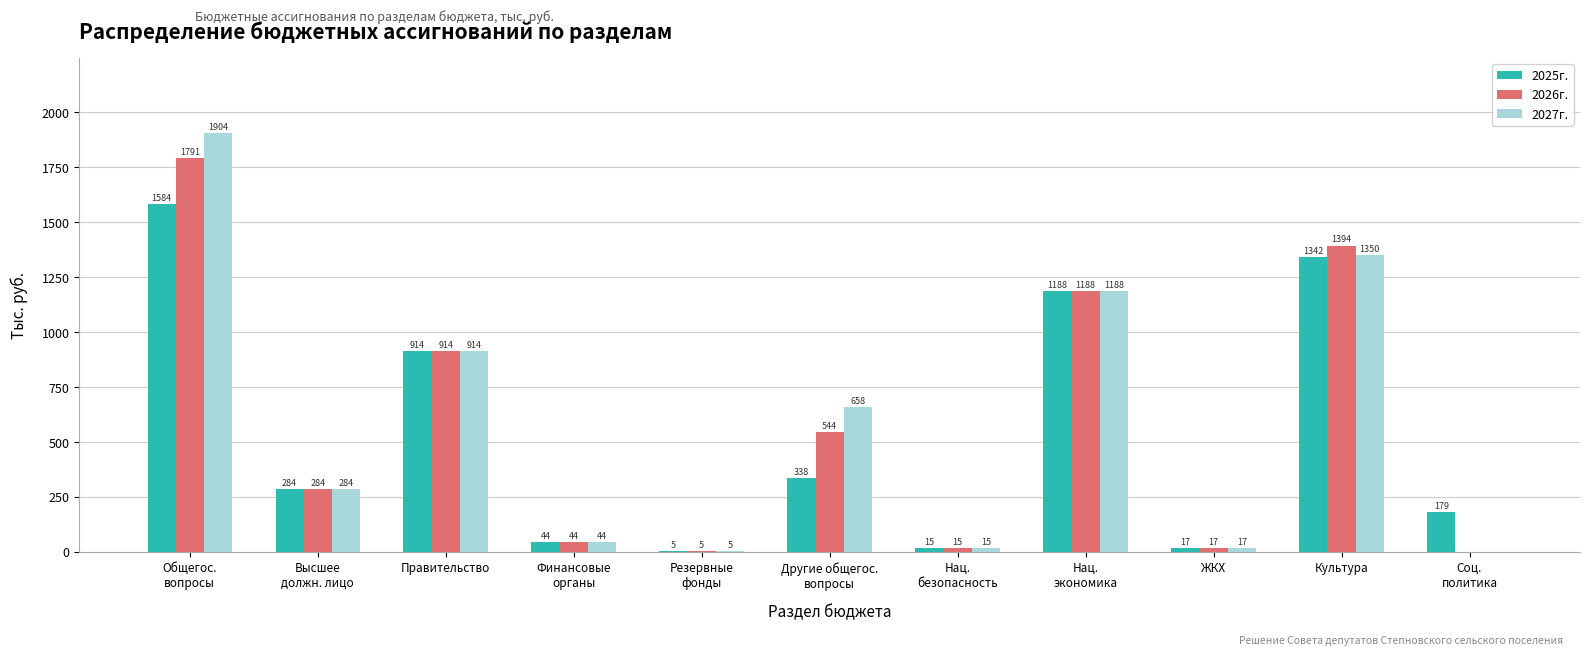

What is the maximum value shown in the chart?

1904.4